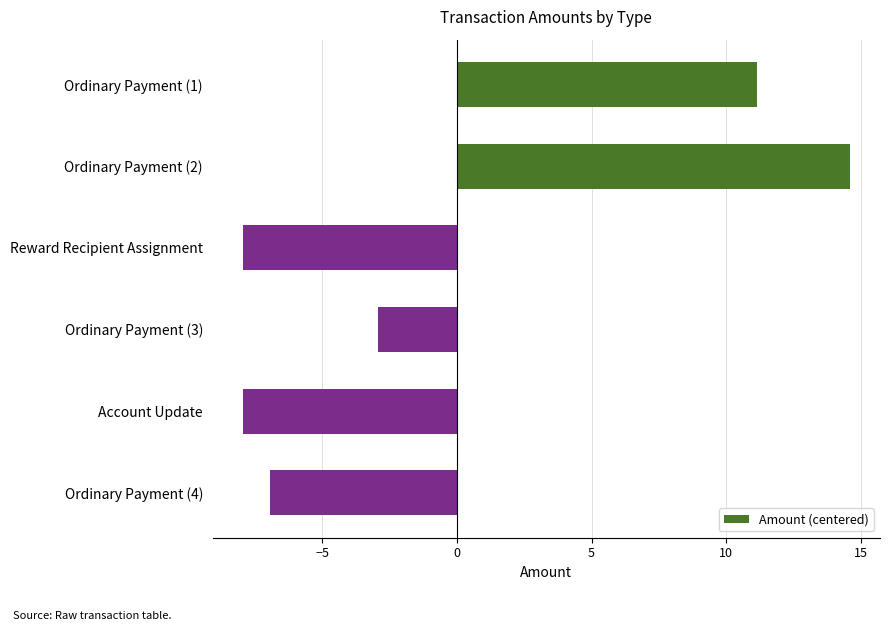

Are the bars horizontal?

Yes